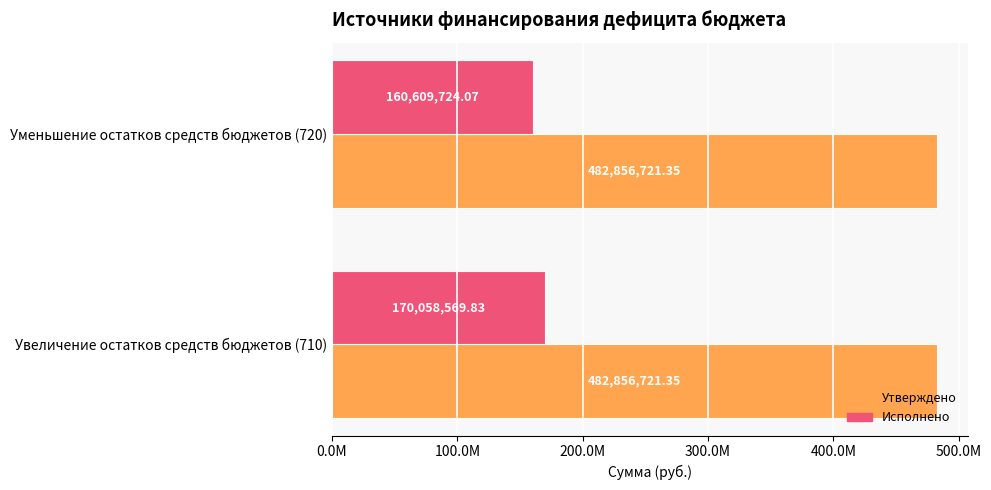

List the series in order of their peak value, highest first.

Утверждено, Исполнено